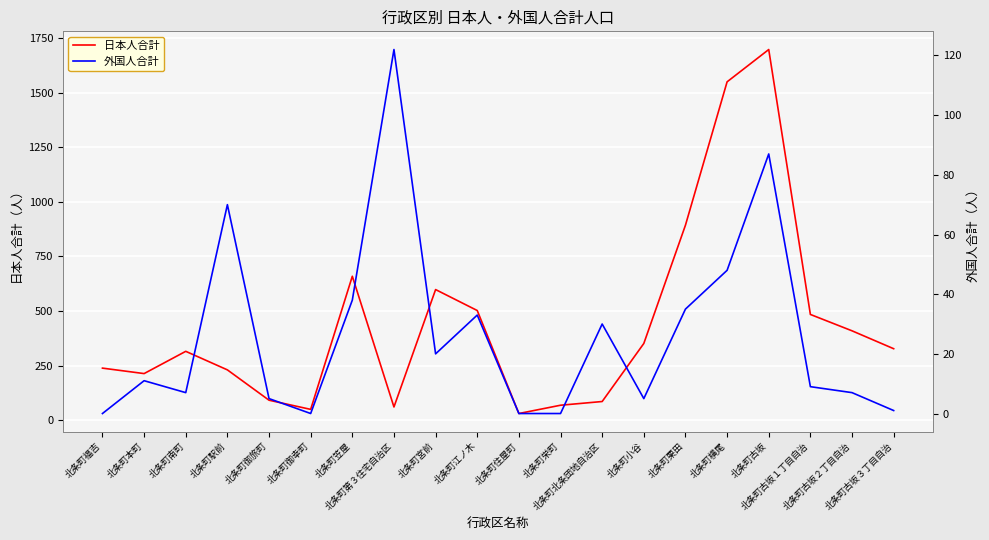

Where do 外国人合計 and 日本人合計 first cross each other?

北条町笠屋 and 北条町第３住宅自治区